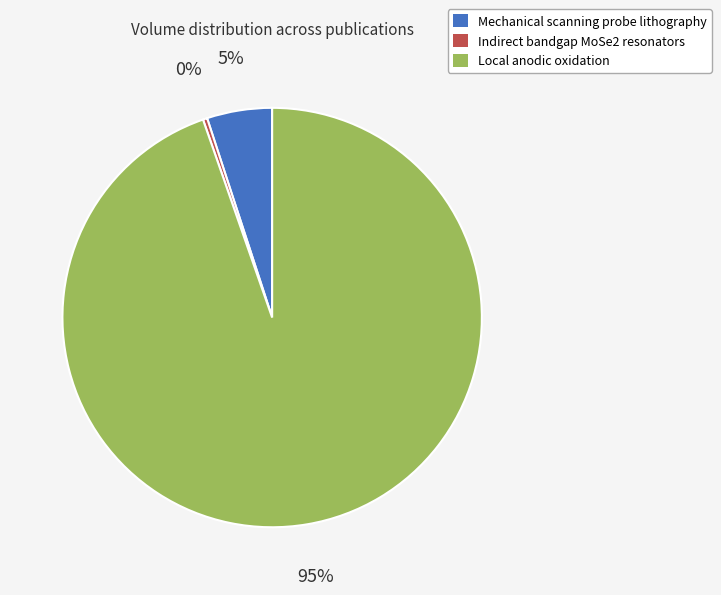

What percentage is the Mechanical scanning probe lithography slice, to the nearest percent?

5%